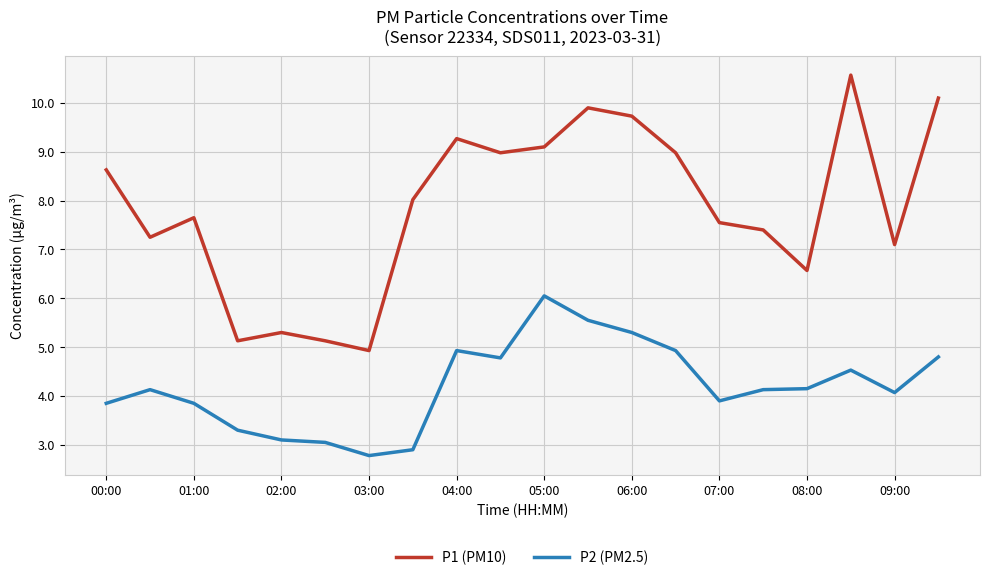

Which series has the largest total across all categories?

P1 (PM10)